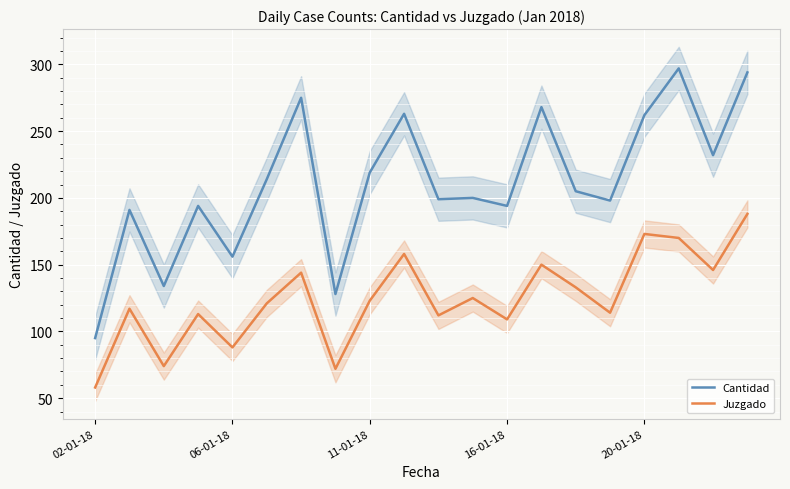

In Juzgado, how many points are higher than both neighbors (excluding endpoints)?

7